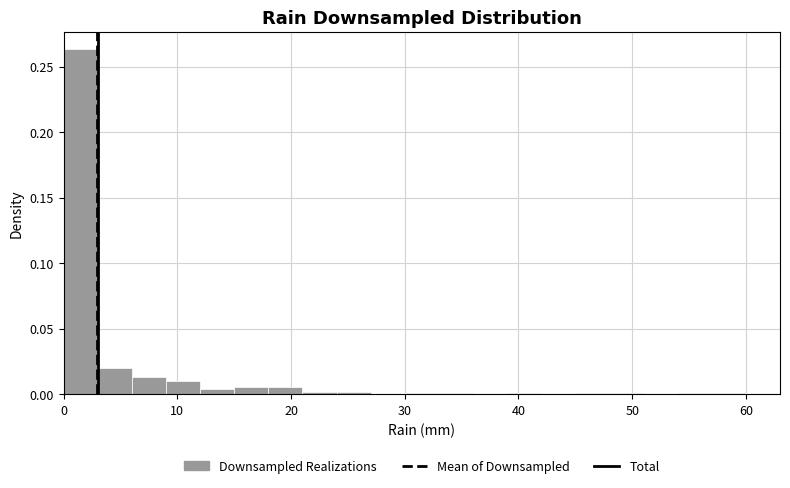

Read against the x-axis, roughly where is the centre of the tallest bar?

2